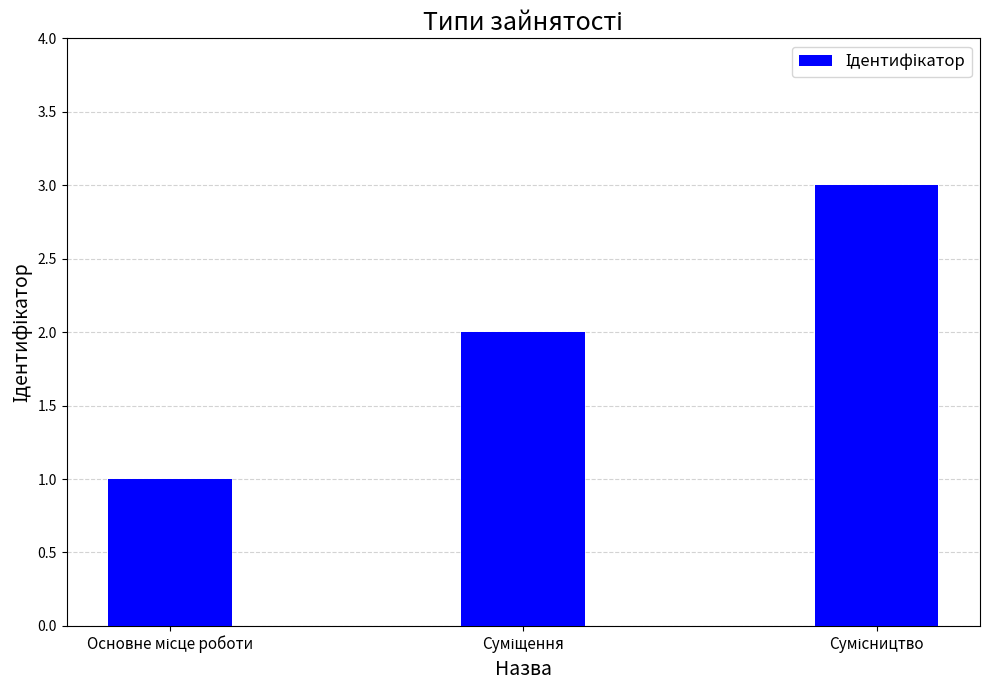

What is the maximum value shown in the chart?

3